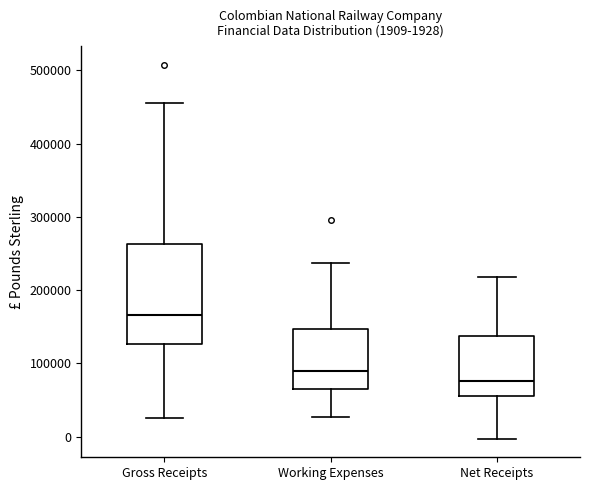

Which box has the highest median line?

Gross Receipts